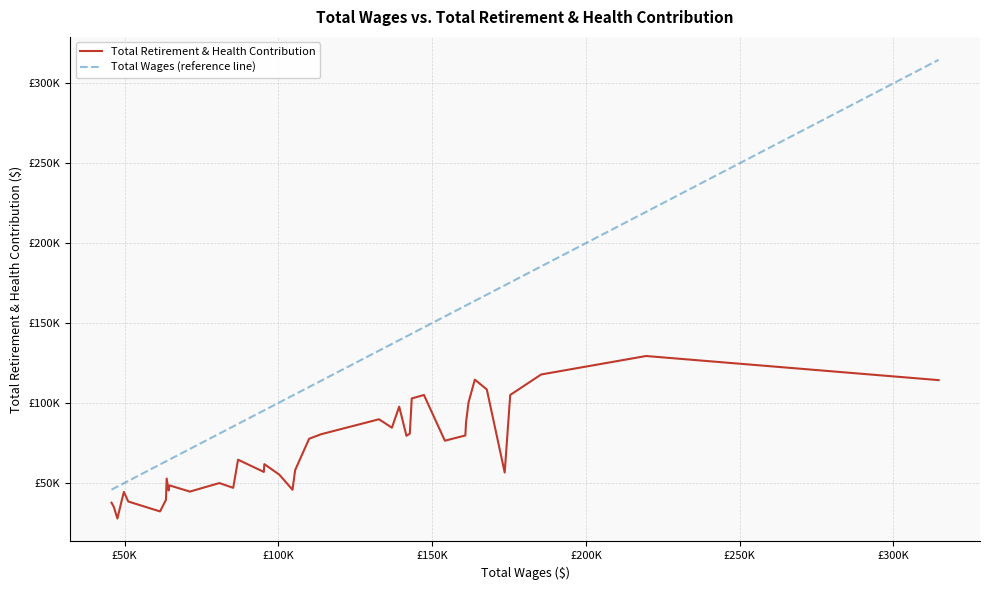

True or false: Total Wages (reference line) and Total Retirement & Health Contribution intersect in this chart.

False